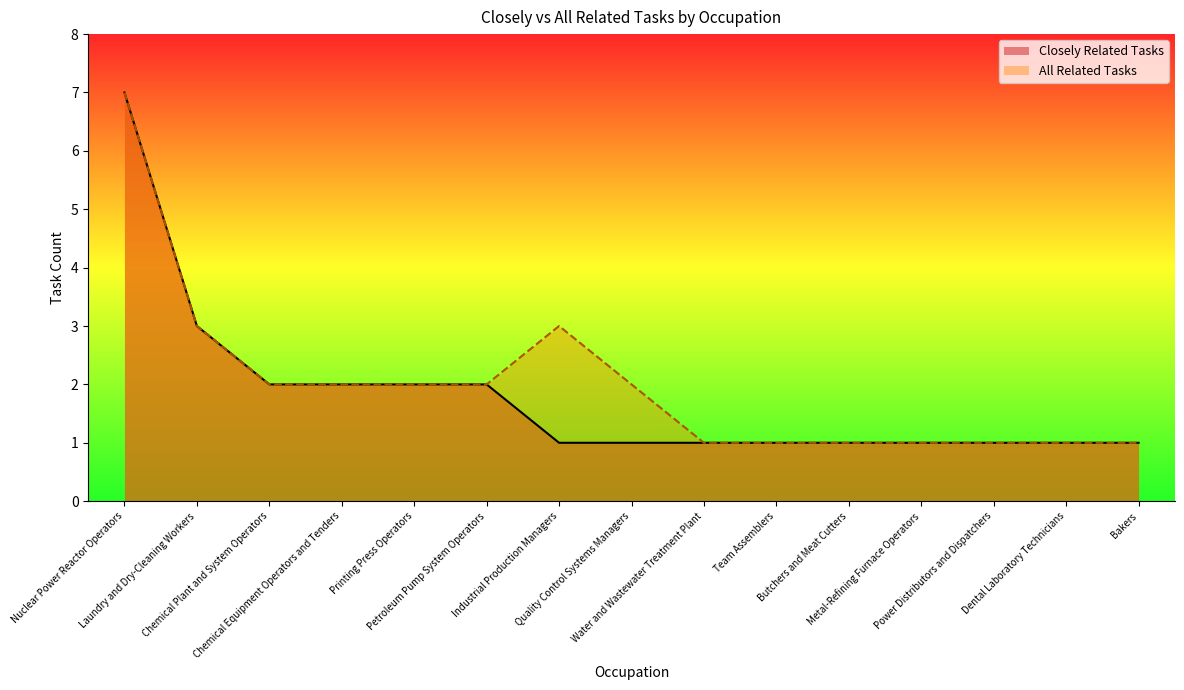

What is the minimum value shown in the chart?

1